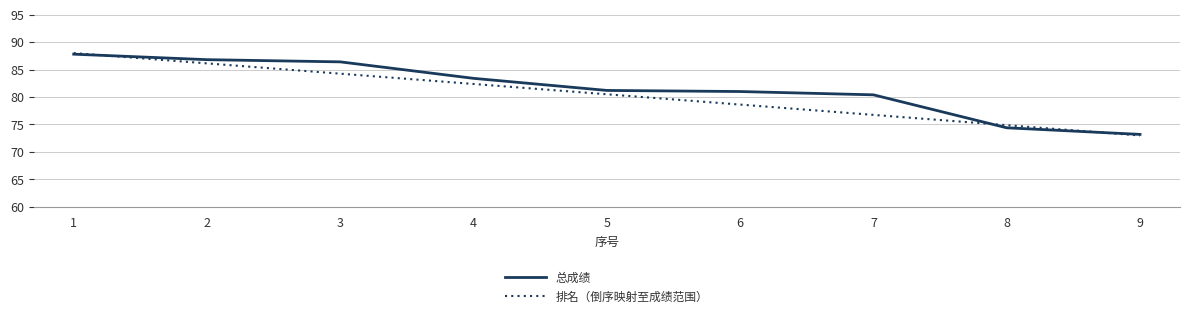

What is the difference between the highest and lowest values at 8?

0.5